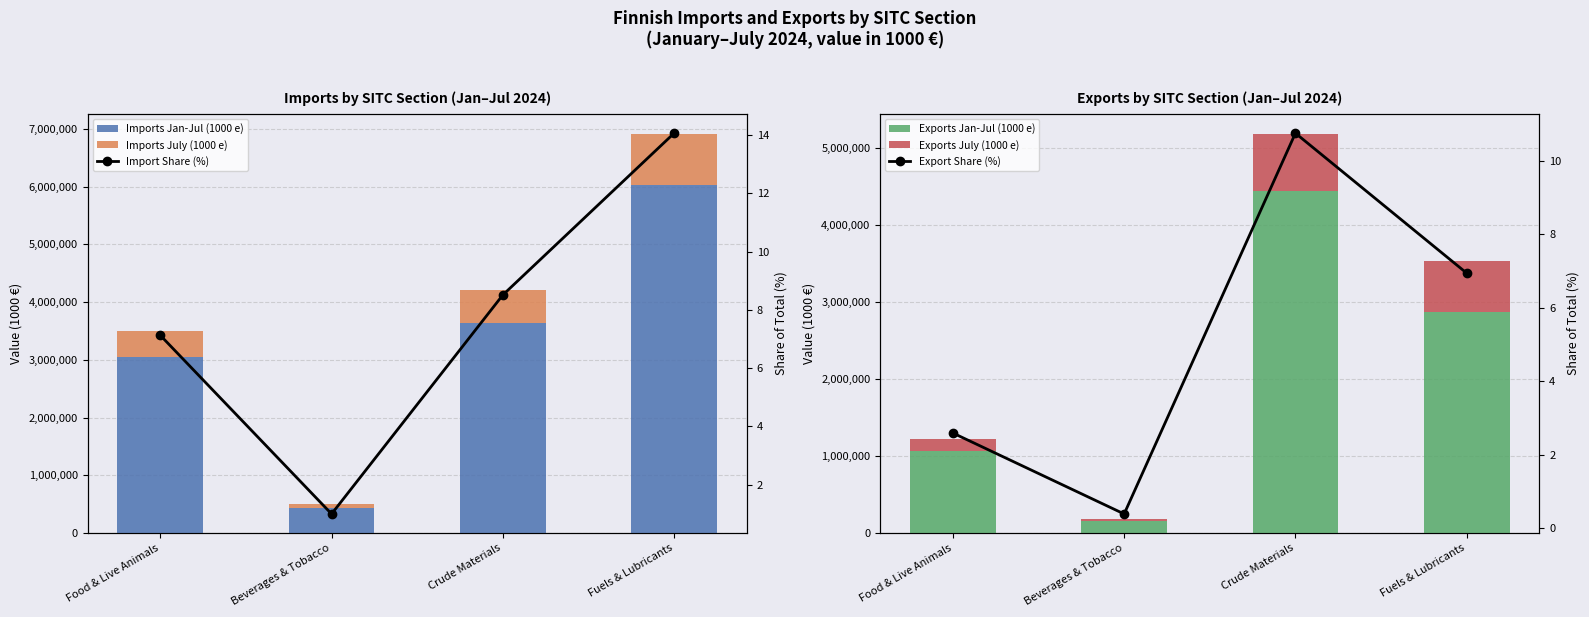

Rank the series by their maximum value, from lowest to highest.

Export Share (%), Import Share (%), Exports July (1000 e), Imports July (1000 e), Exports Jan-Jul (1000 e), Imports Jan-Jul (1000 e)